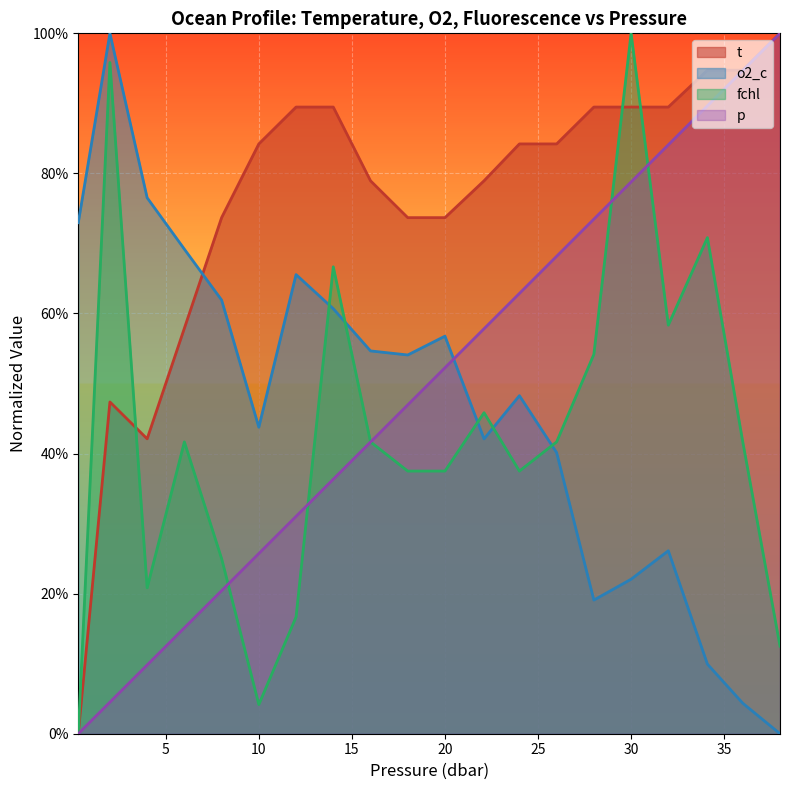

What is the sum of all t values?

15.2